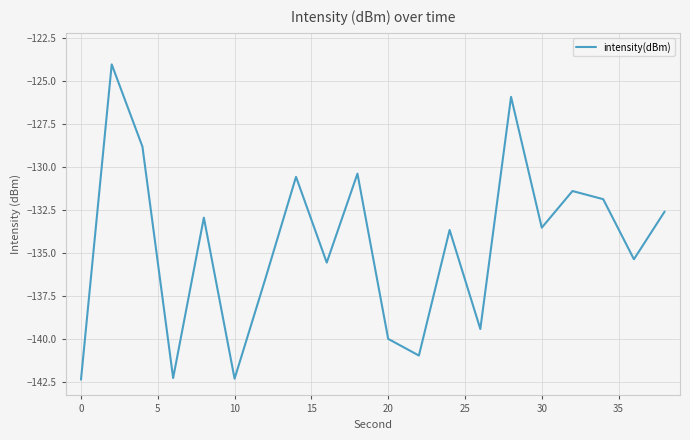

What is the difference between the maximum and minimum values?

18.3